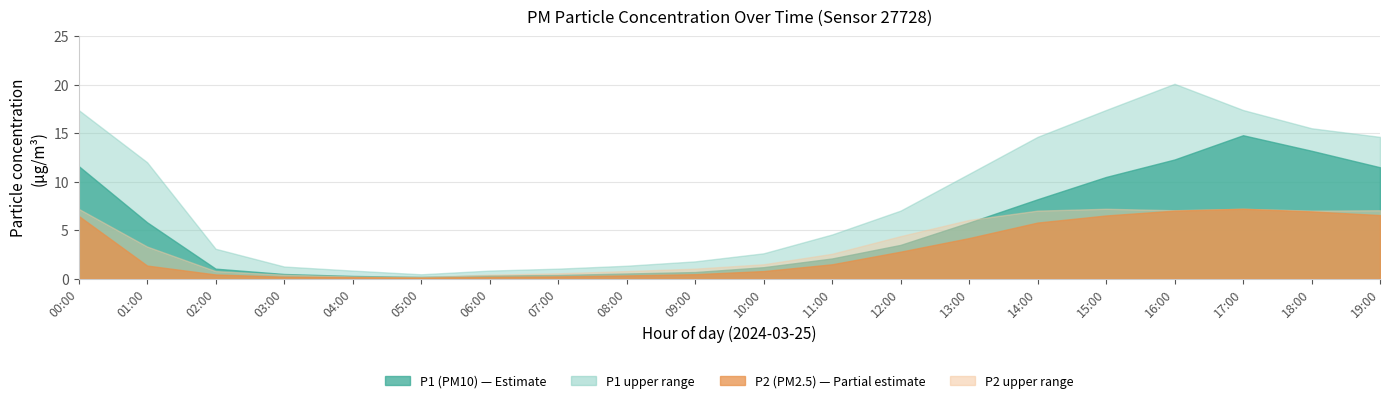

True or false: P1 and P1_upper intersect in this chart.

False